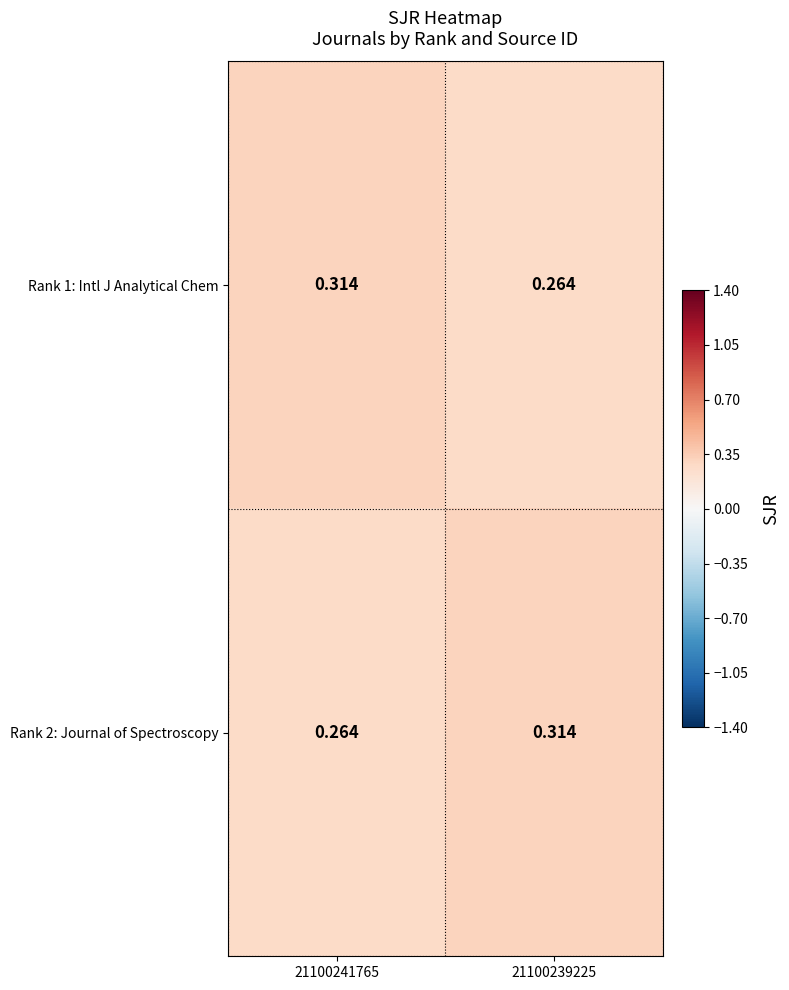

Is the value of Rank 2: Journal of Spectroscopy at 21100239225 greater than the value of Rank 1: Intl J Analytical Chem at 21100239225?

Yes